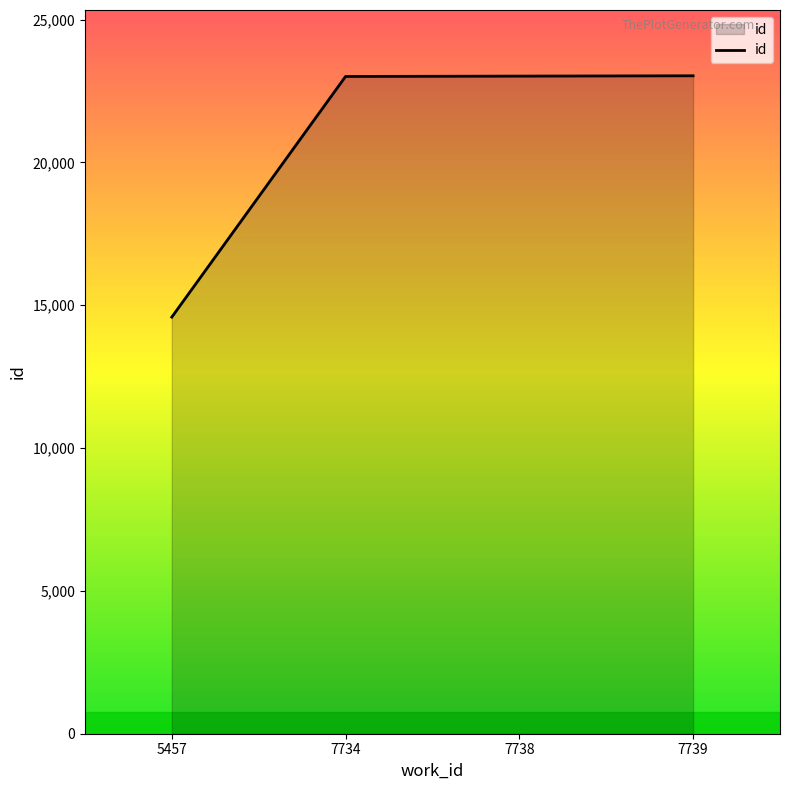

Which has a higher value, 7734 or 5457?

7734